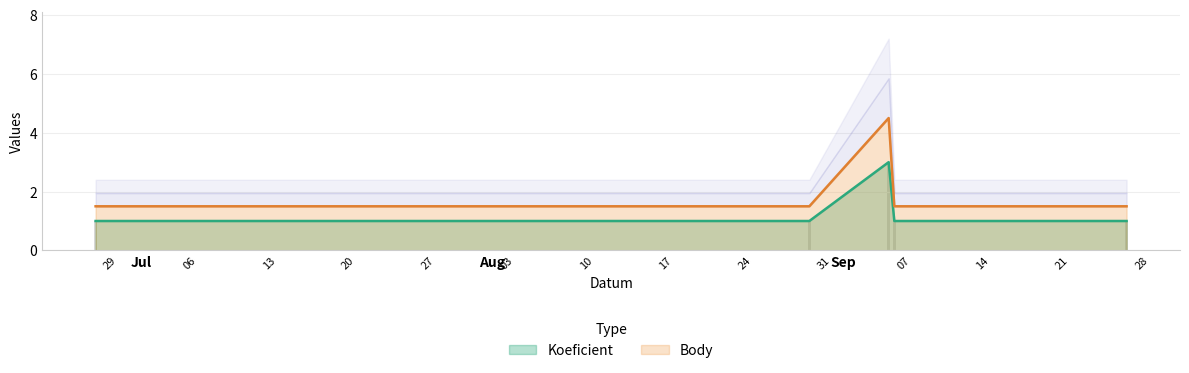

How many data points does each series have?

5